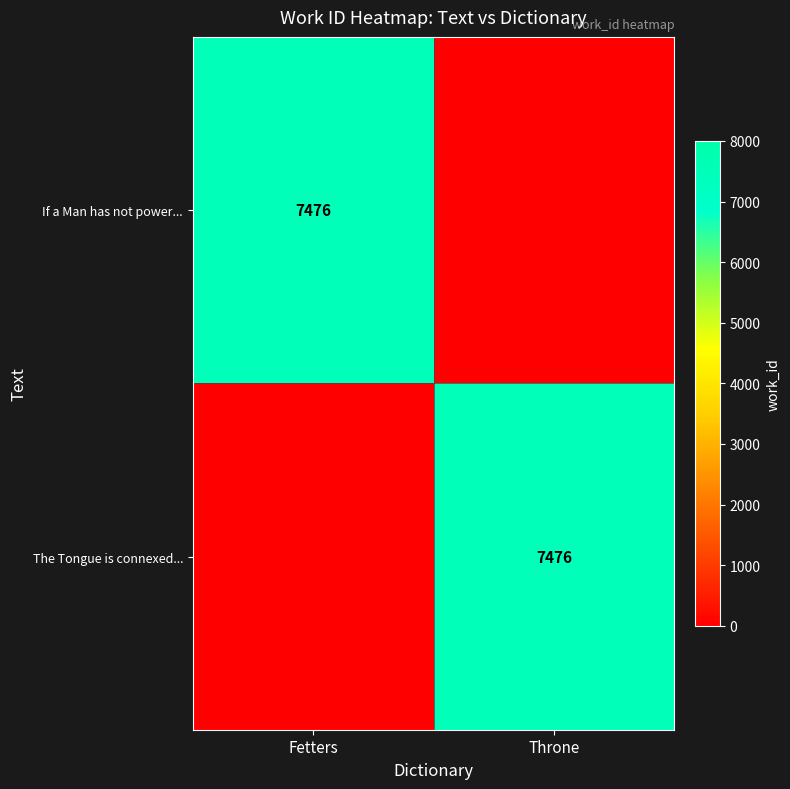

True or false: If a Man has not power... has a value of 7476 at Fetters.

True